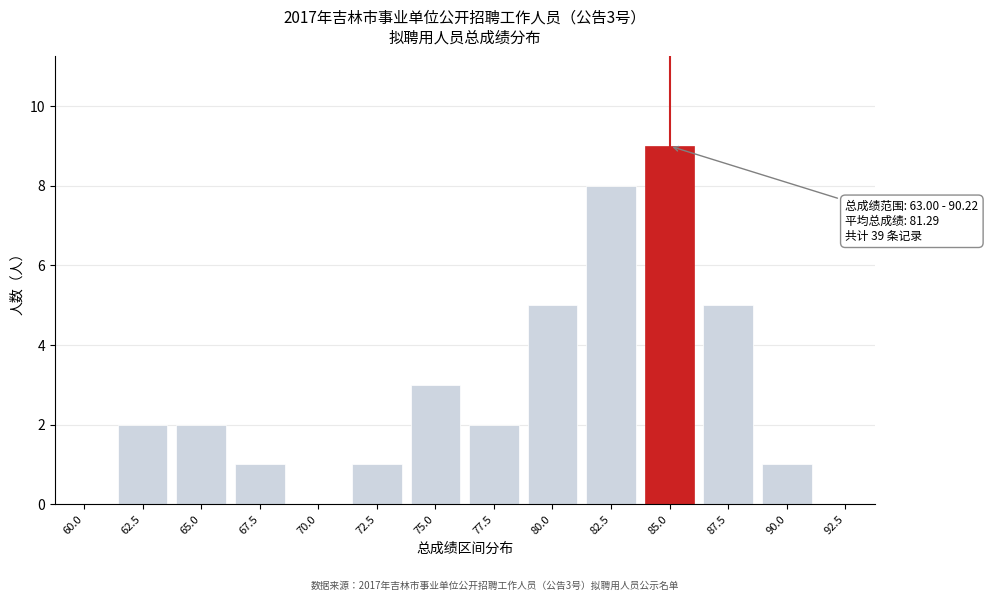

Reading right to left, transcribe all the data shown in this chart.

92.5=0	90.0=1	87.5=5	85.0=9	82.5=8	80.0=5	77.5=2	75.0=3	72.5=1	70.0=0	67.5=1	65.0=2	62.5=2	60.0=0